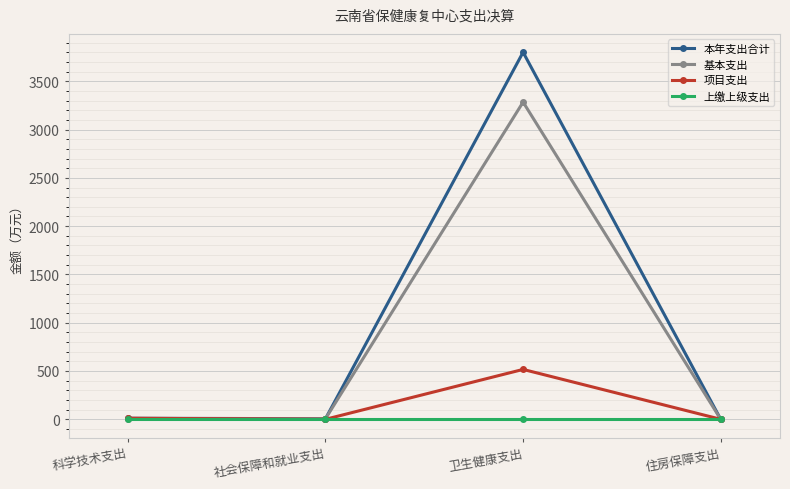

What is the total value across all series at 社会保障和就业支出?

12.0